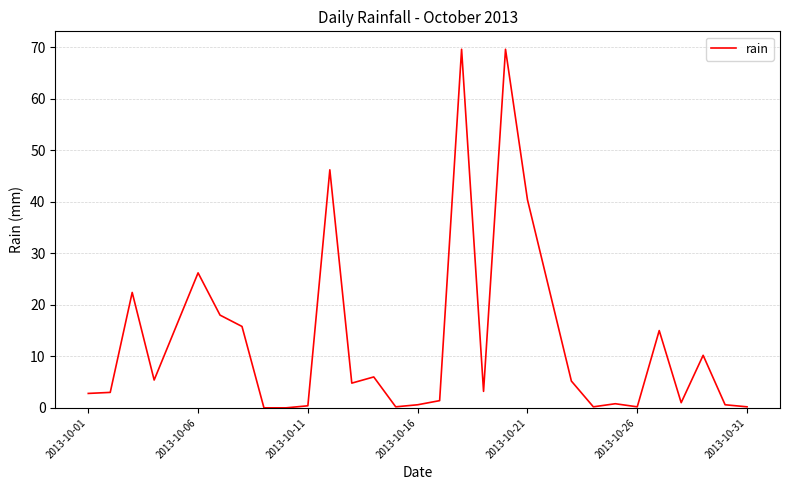

Count the number of values greater than 4.

16